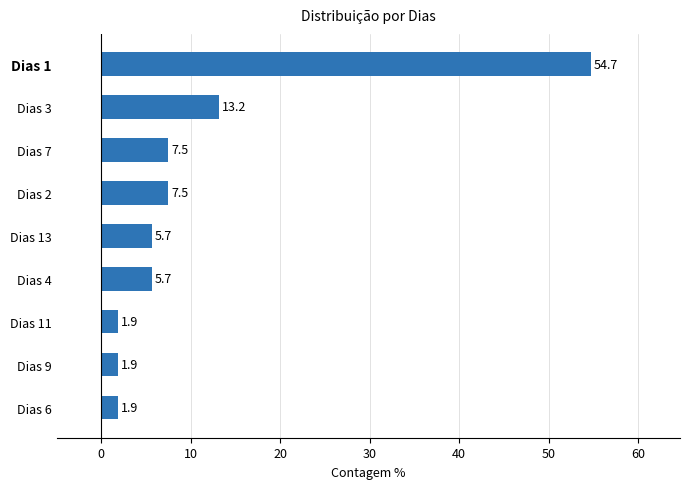

What is the maximum value shown in the chart?

54.7